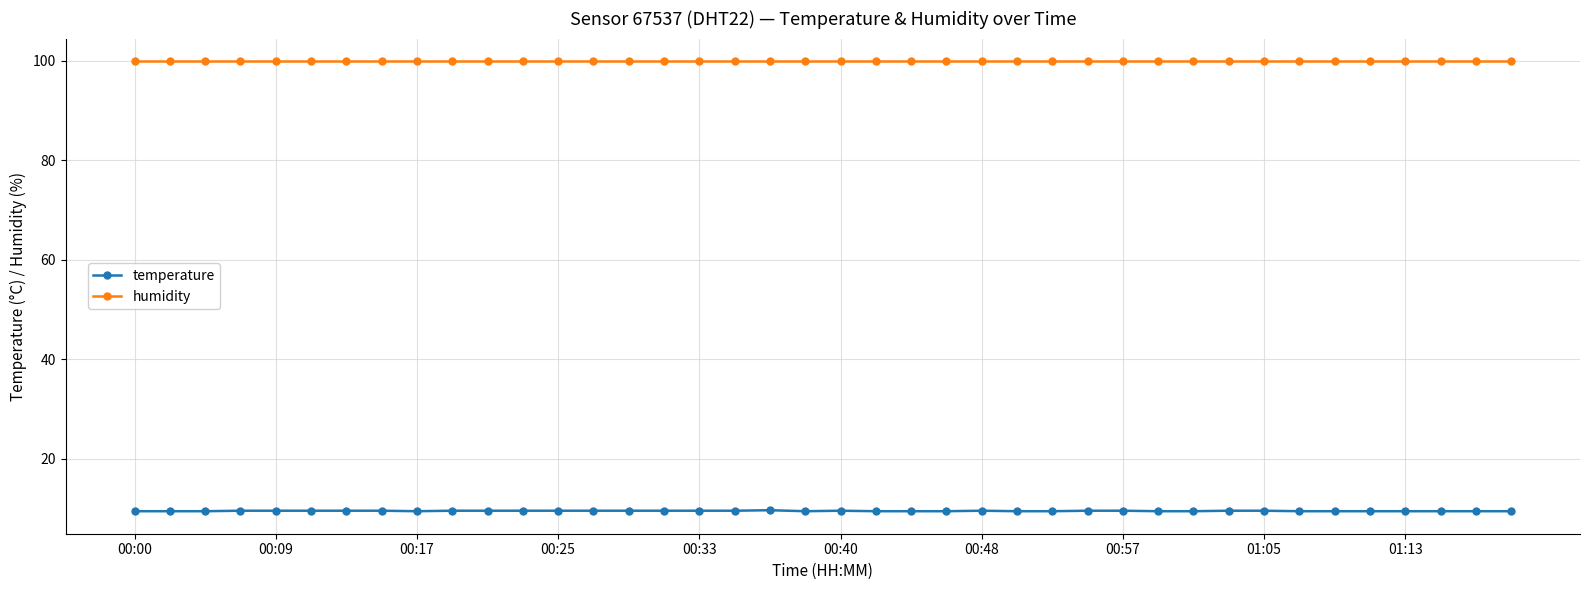

What is the value of the temperature point at the 39th from the left?

9.5